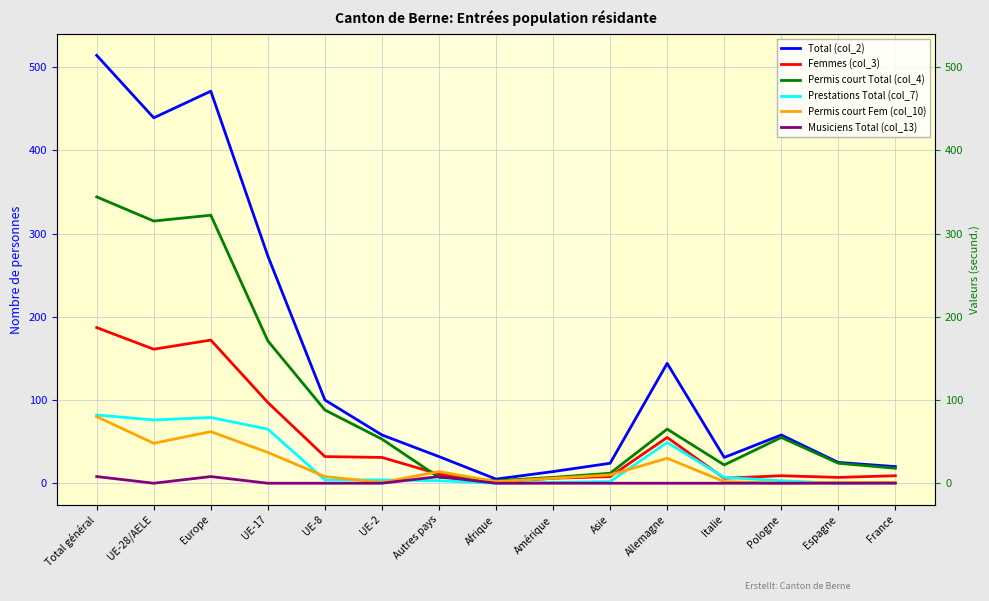

Which category has the lowest value in the Permis court Fem (col_10) series?

Pologne